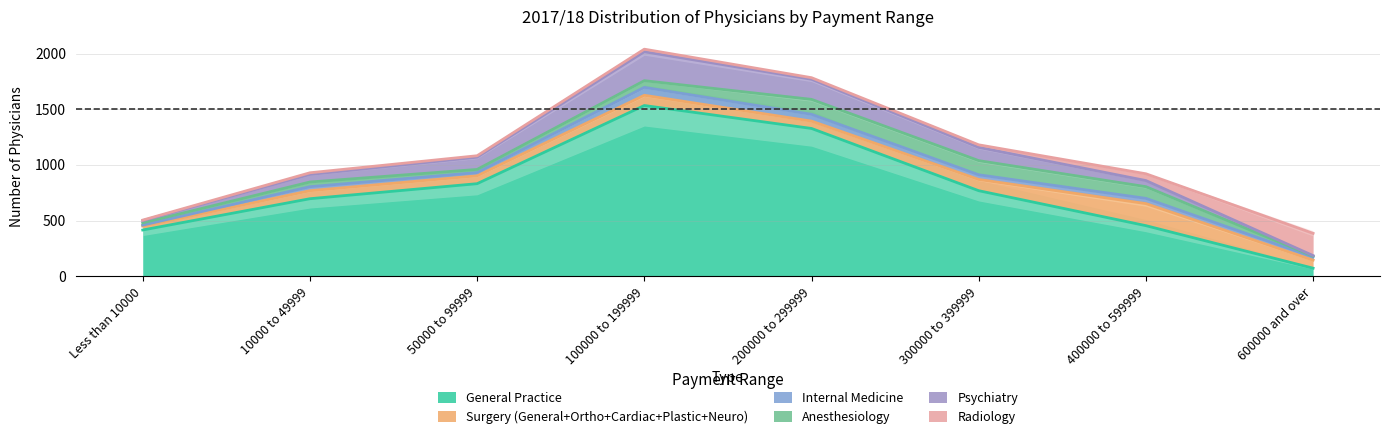

What value does the Internal Medicine series have at Less than 10000?

9